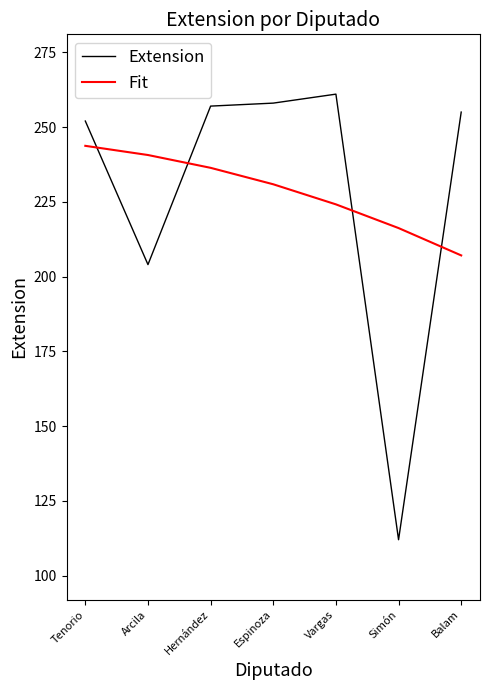

True or false: Extension and Fit intersect in this chart.

True